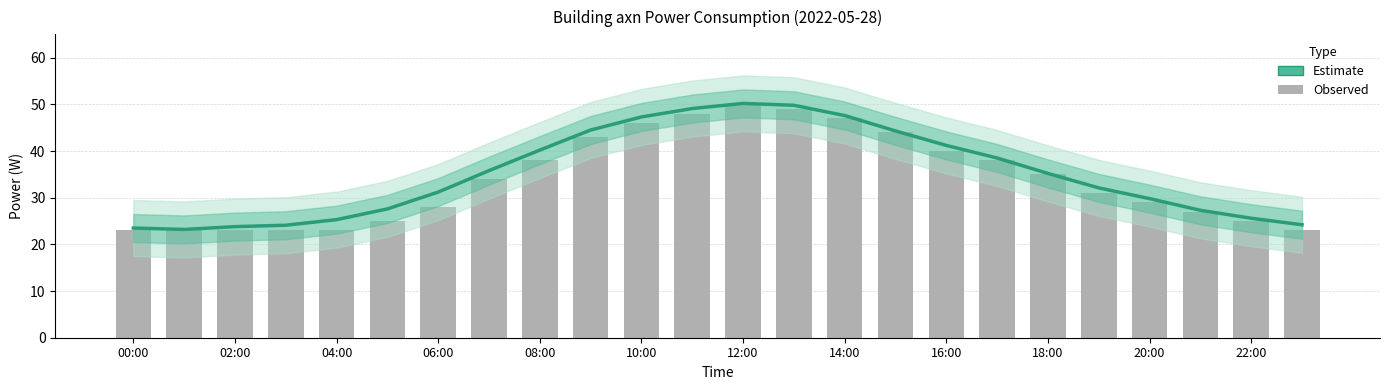

Rank the series at 10:00 from highest to lowest value.

Estimate, Observed